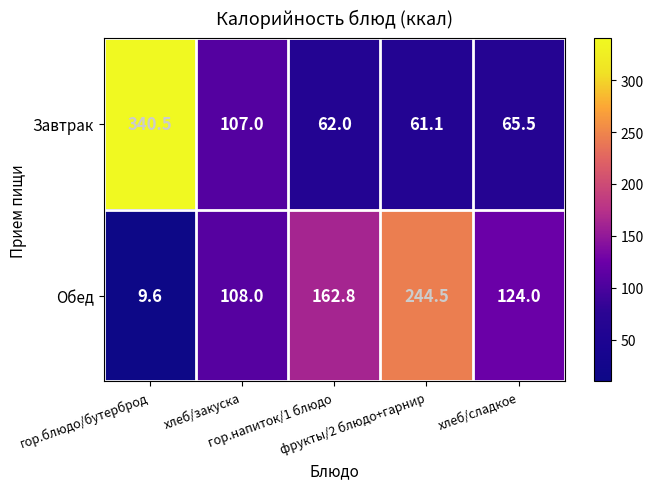

What is the minimum value shown in the chart?

9.6